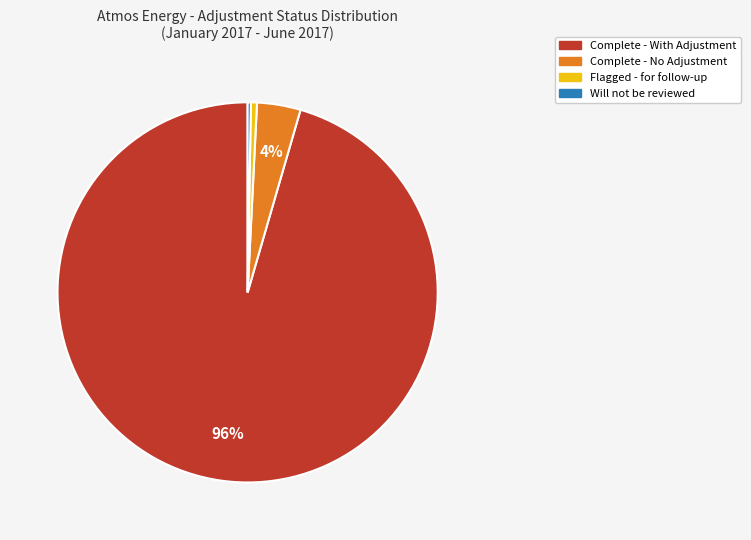

To the nearest percent, what percentage of the pie is Flagged - for follow-up?

1%